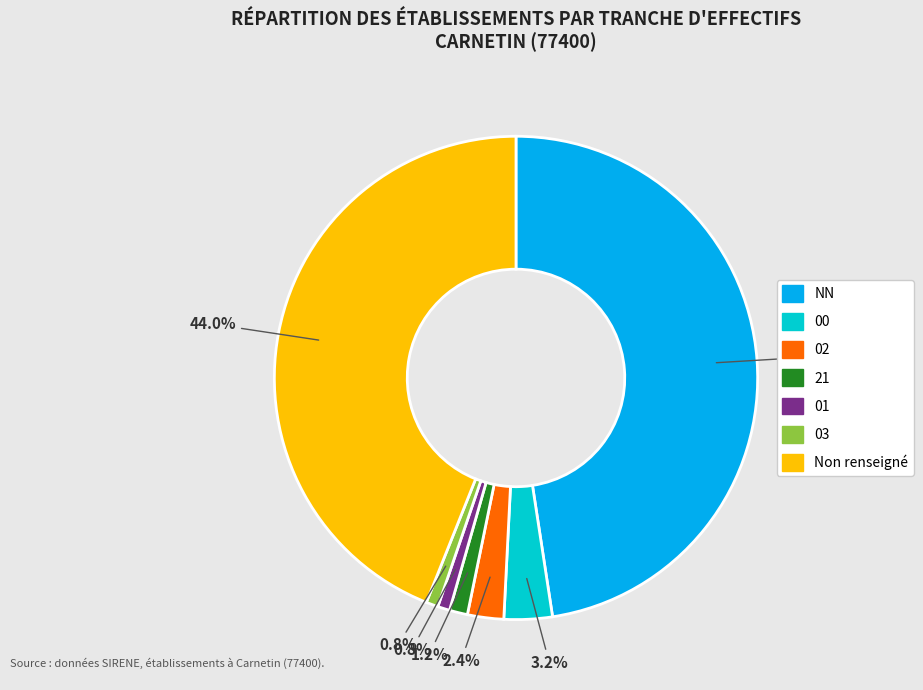

Count the number of slices in the pie.

7